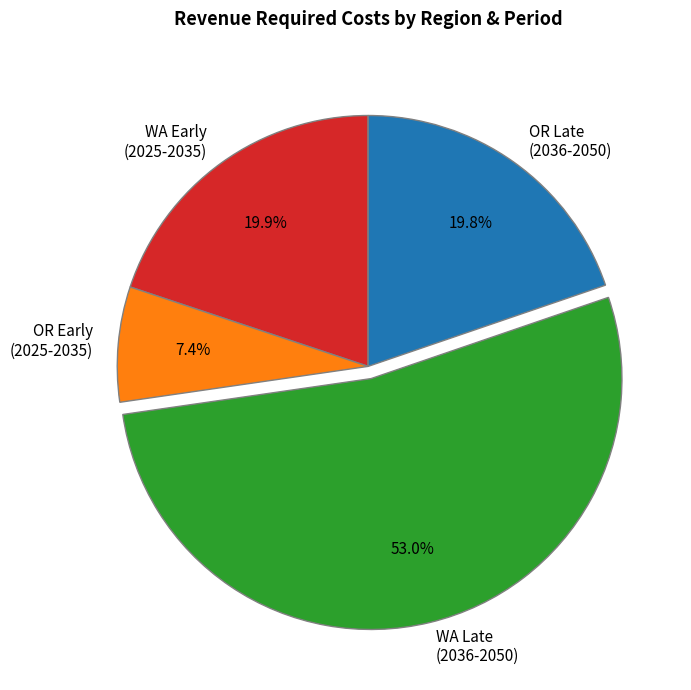

What is the smallest slice in the pie chart?

OR Early (2025-2035)